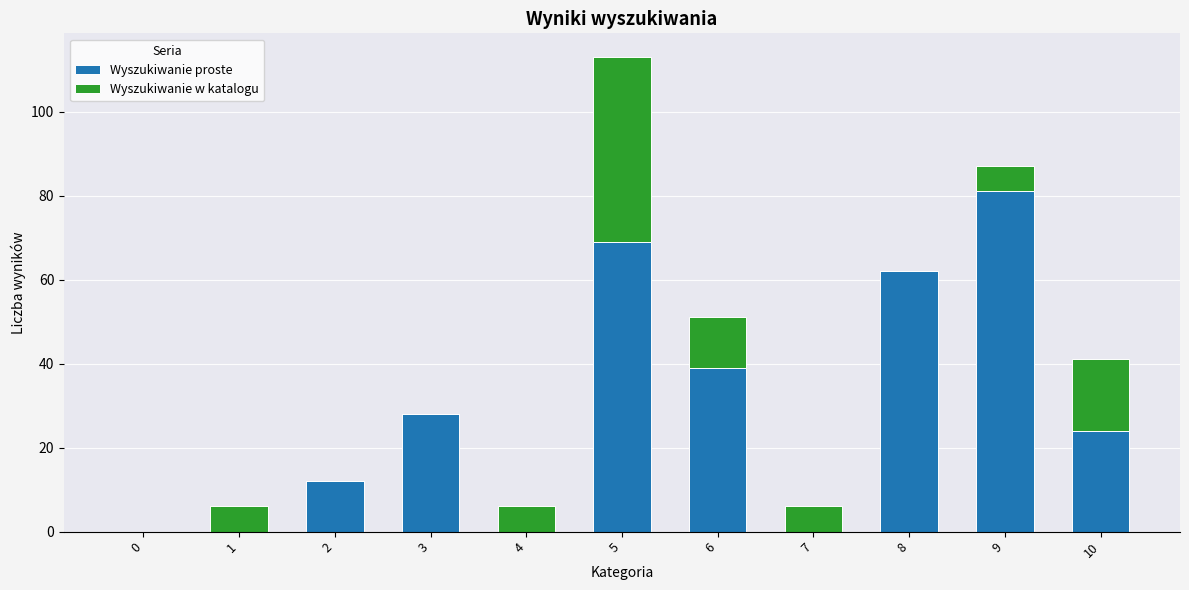

What is the maximum value for Wyszukiwanie proste?

81